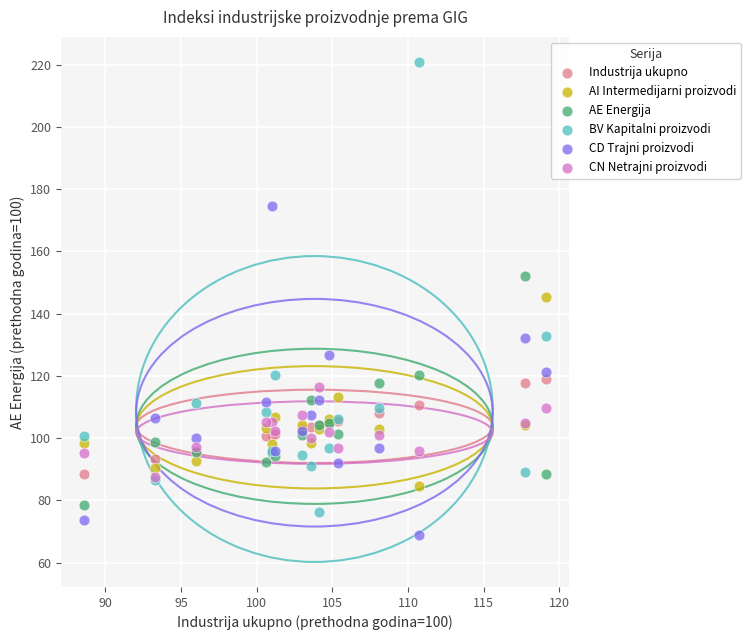

What are all the series names shown in the legend?

Industrija ukupno, AI Intermedijarni proizvodi, AE Energija, BV Kapitalni proizvodi, CD Trajni proizvodi, CN Netrajni proizvodi